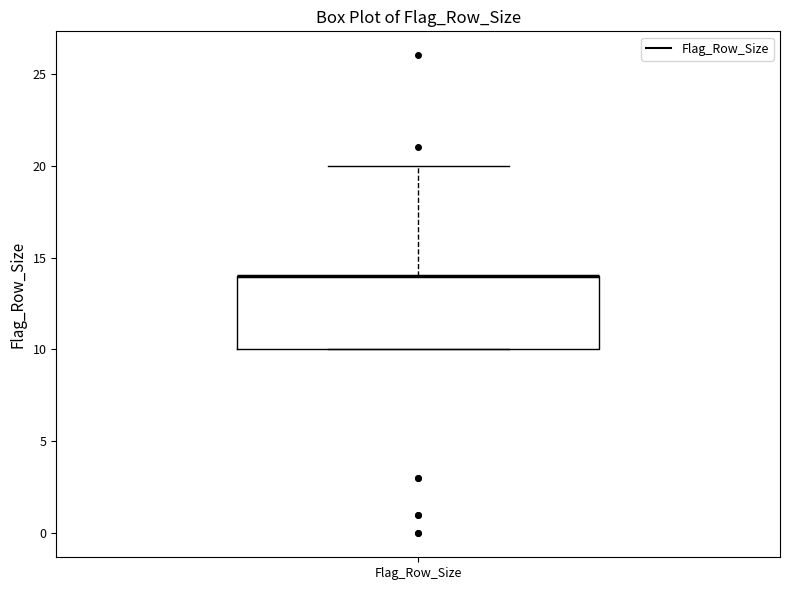

Where is the upper edge of the box for Flag_Row_Size on the y-axis? The values are not printed on the chart, so give them approximately, as read against the axis.

14